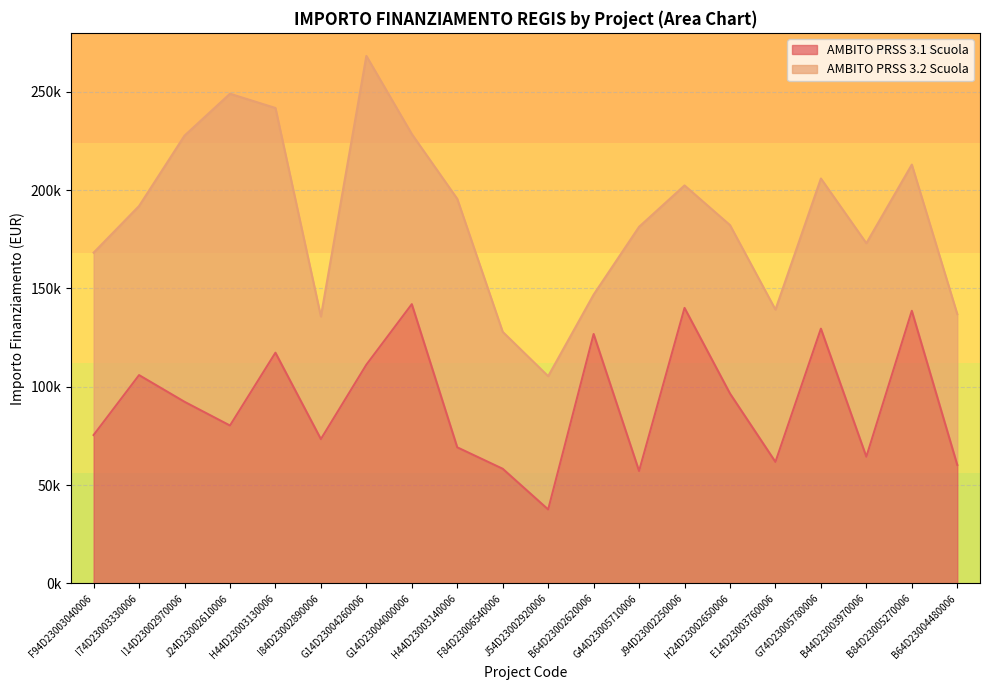

What is the label of the 17th point from the left?

G74D23005780006